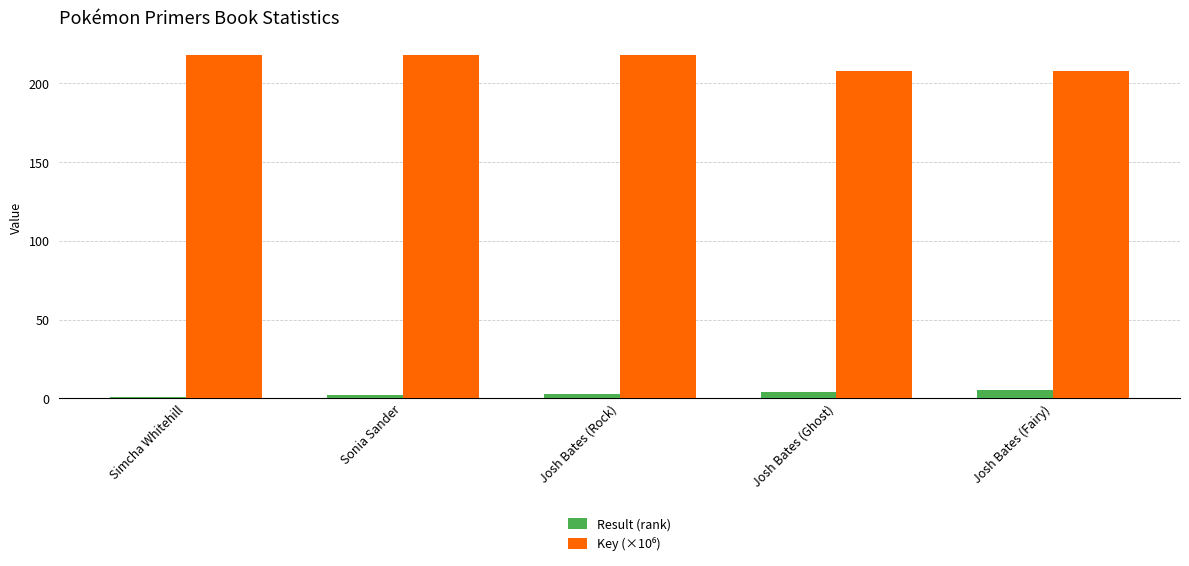

What is the sum of all Result (rank) values?

15.0